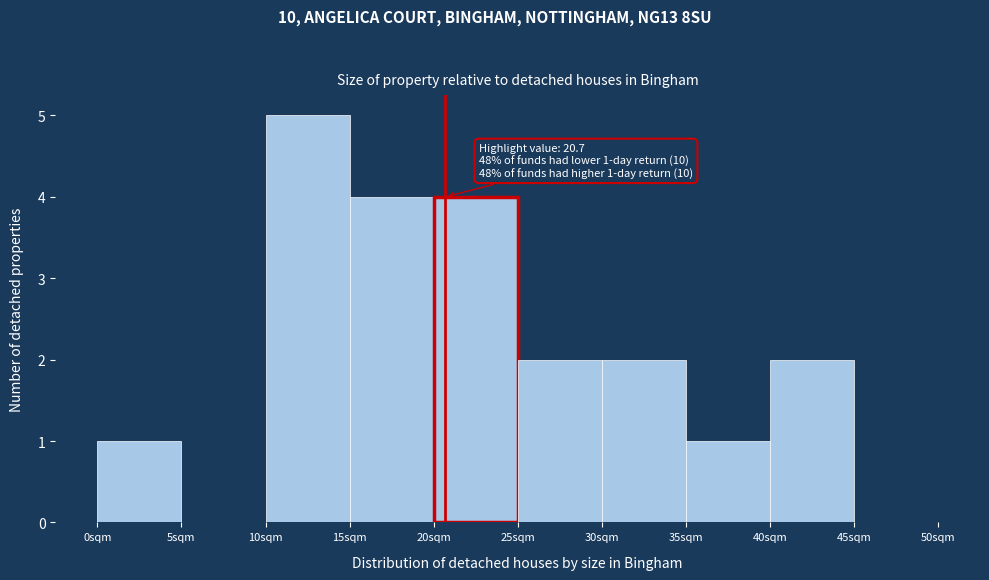

Over which range of the x-axis is the bar tallest?

10 to 15